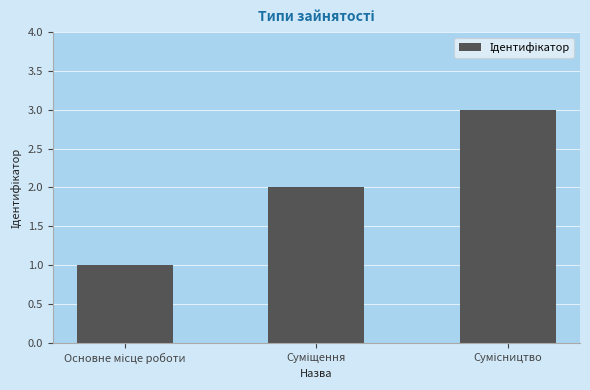

What is the greatest value displayed?

3